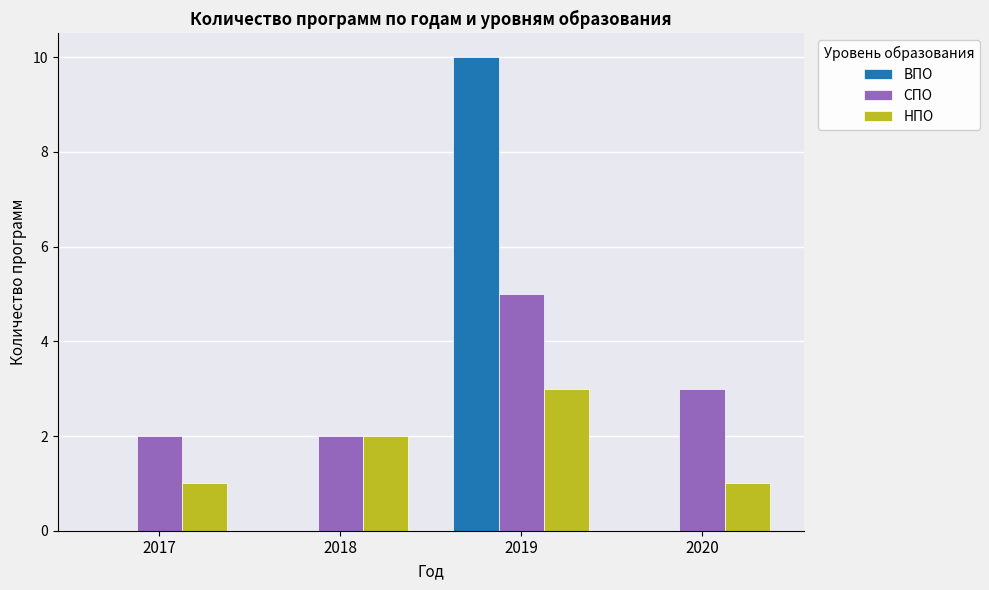

True or false: ВПО has a value of 0 at 2018.

True